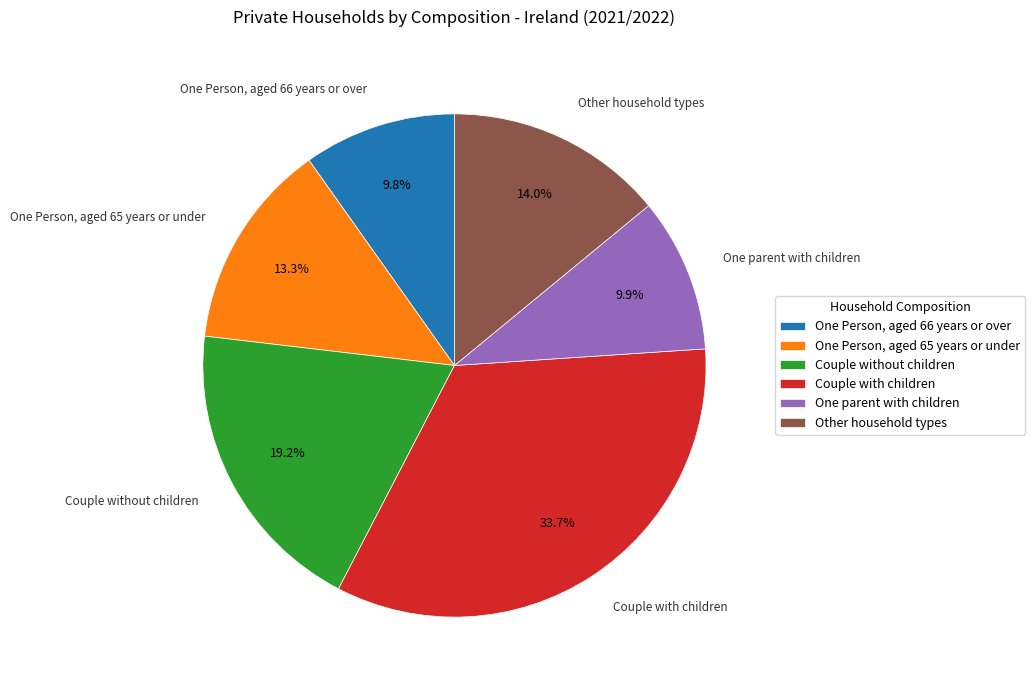

Is it true that Couple without children is 29% of the pie?

False